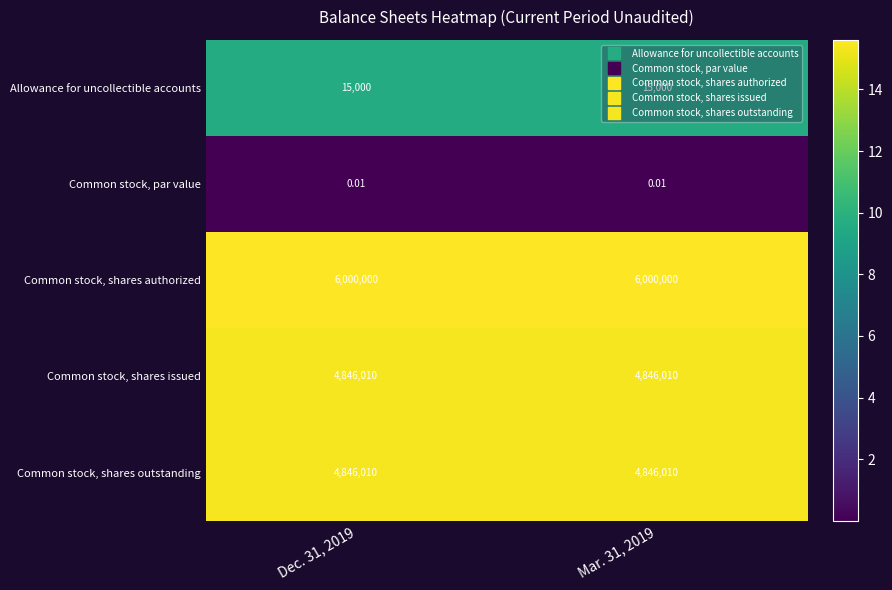

Is the value of Common stock, shares authorized at Dec. 31, 2019 greater than the value of Allowance for uncollectible accounts at Mar. 31, 2019?

Yes